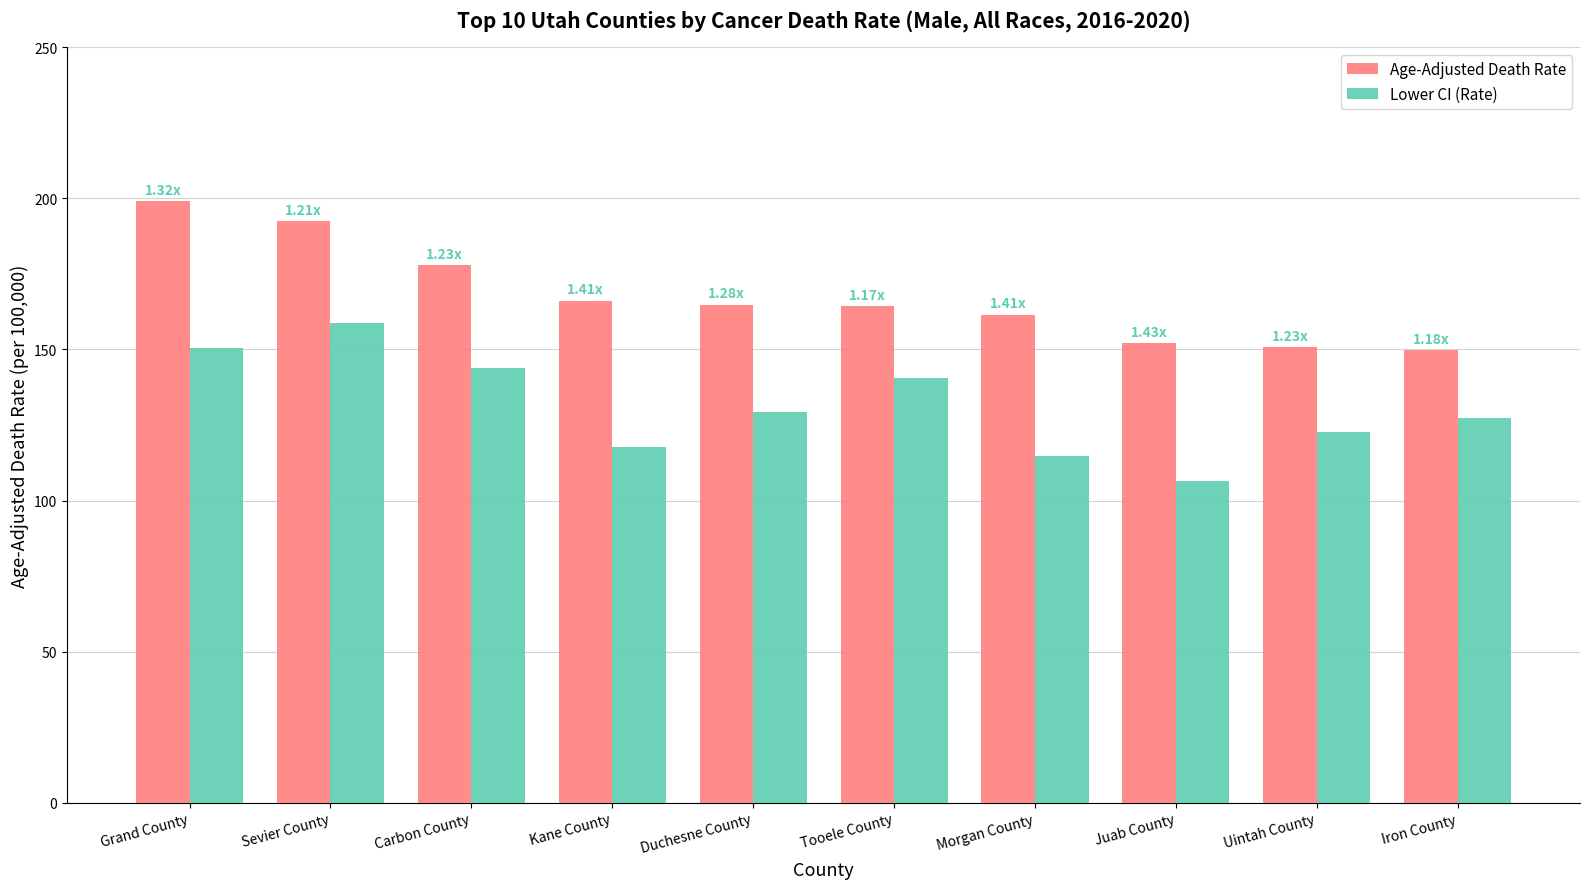

What is the spread (max minus min) of values at Grand County?

48.6